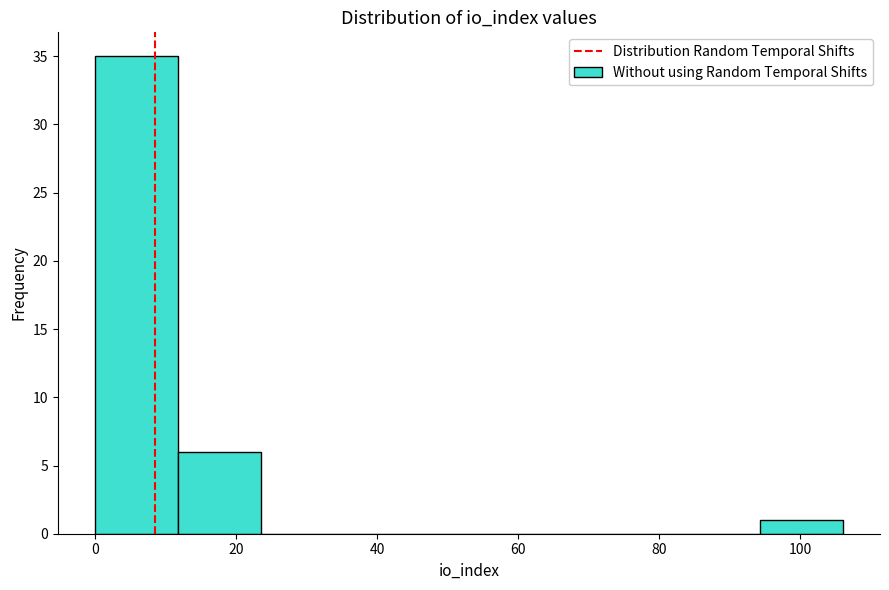

How tall is the bar that spans 0 to 12 on the x-axis? Neither the bar edges nor the heights are printed on the chart, so give them approximately, as read against the axes.

35